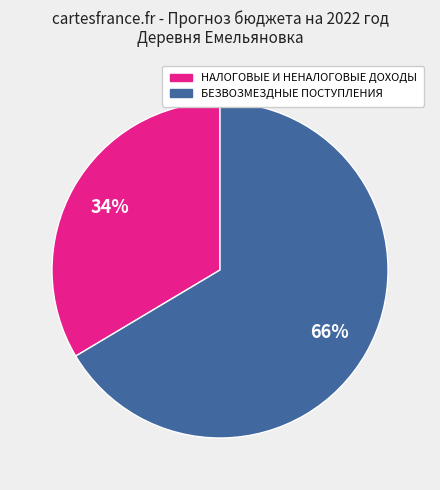

How many slices are in this pie chart?

2